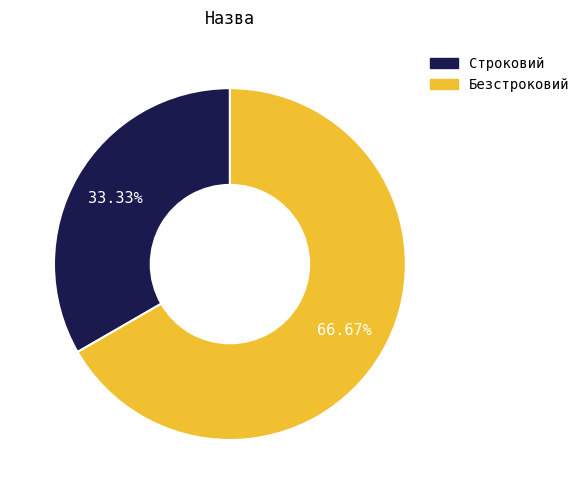

Approximately how many times larger is the value at Безстроковий compared to Строковий?

2.0